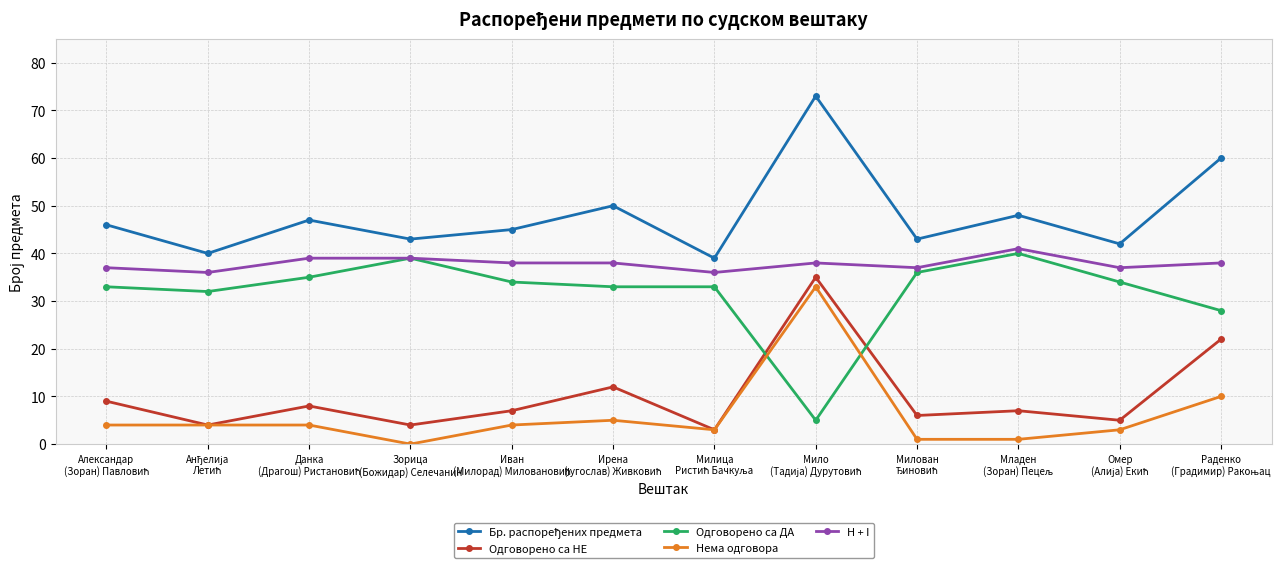

How many intersections are there between Одговорено са ДА and Нема одговора?

2